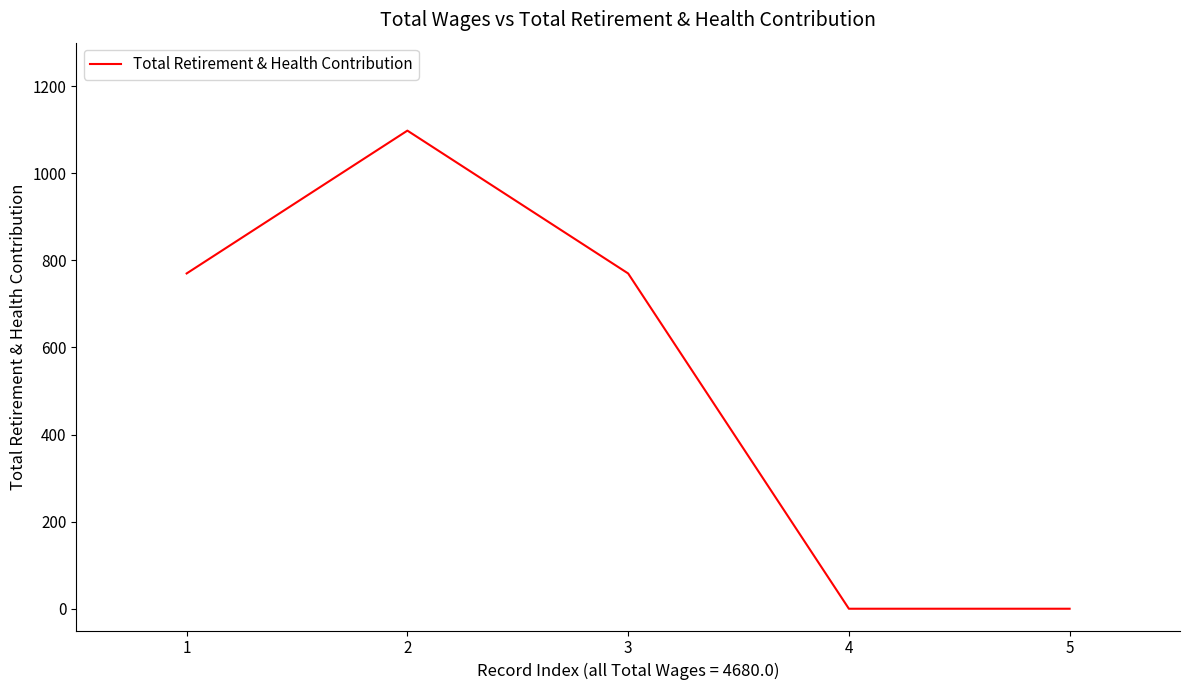

What is the sum of all values?

2638